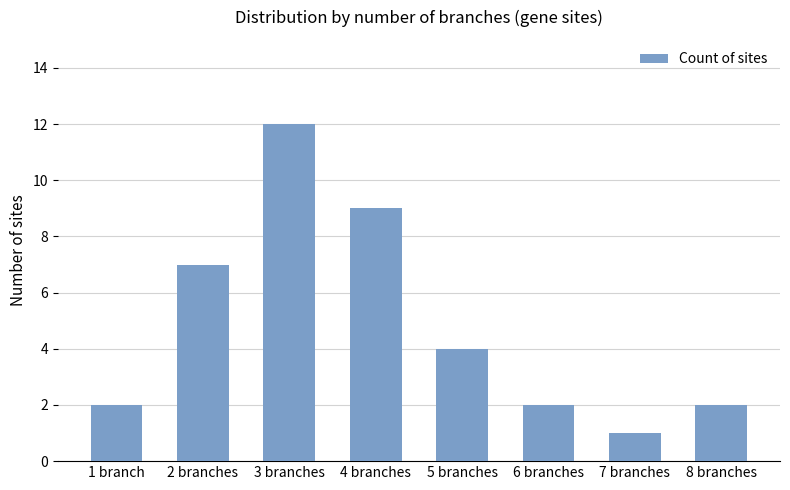

How many bars are there in total?

8